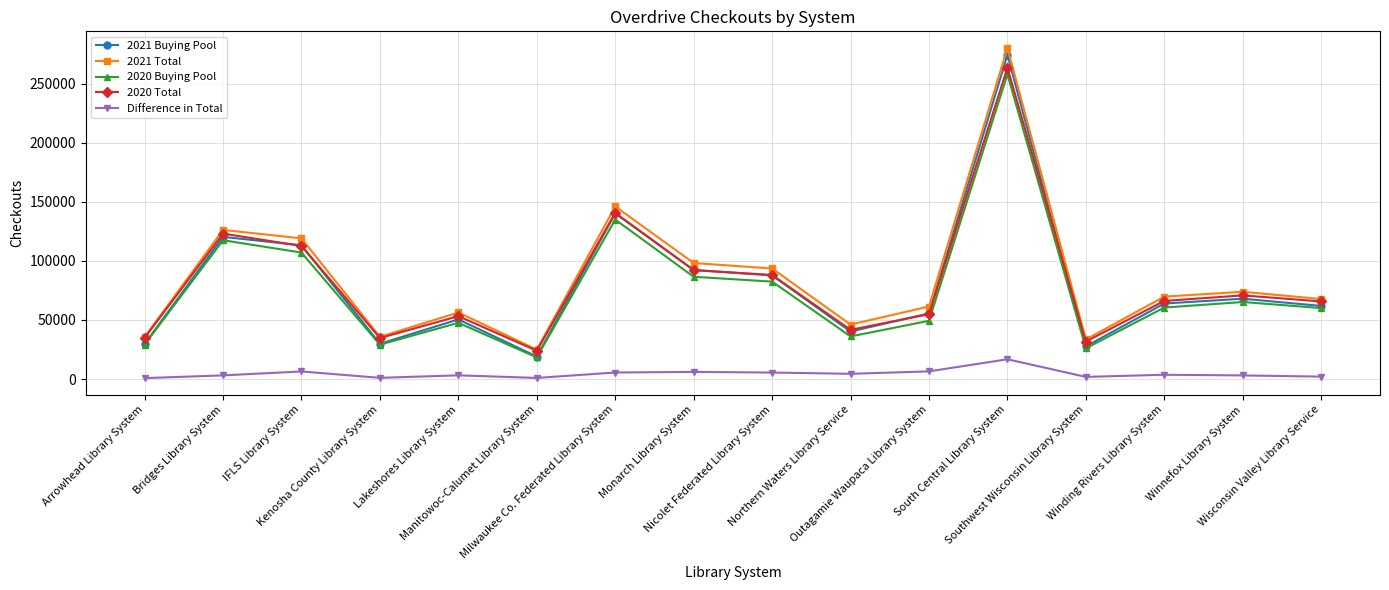

What is the highest value of the 2021 Total series?

280203.4